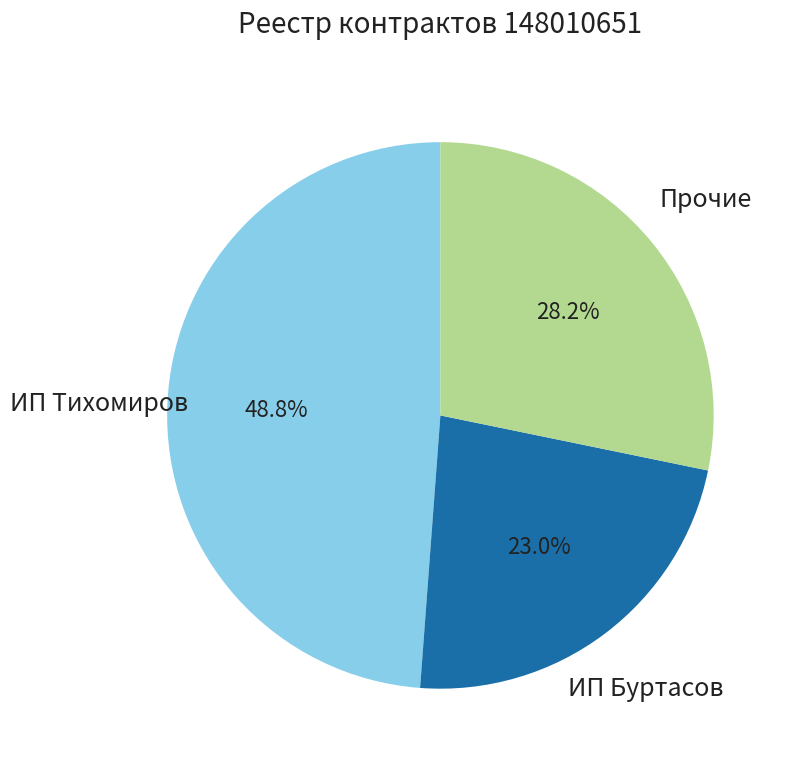

Is there a majority slice in this chart?

No